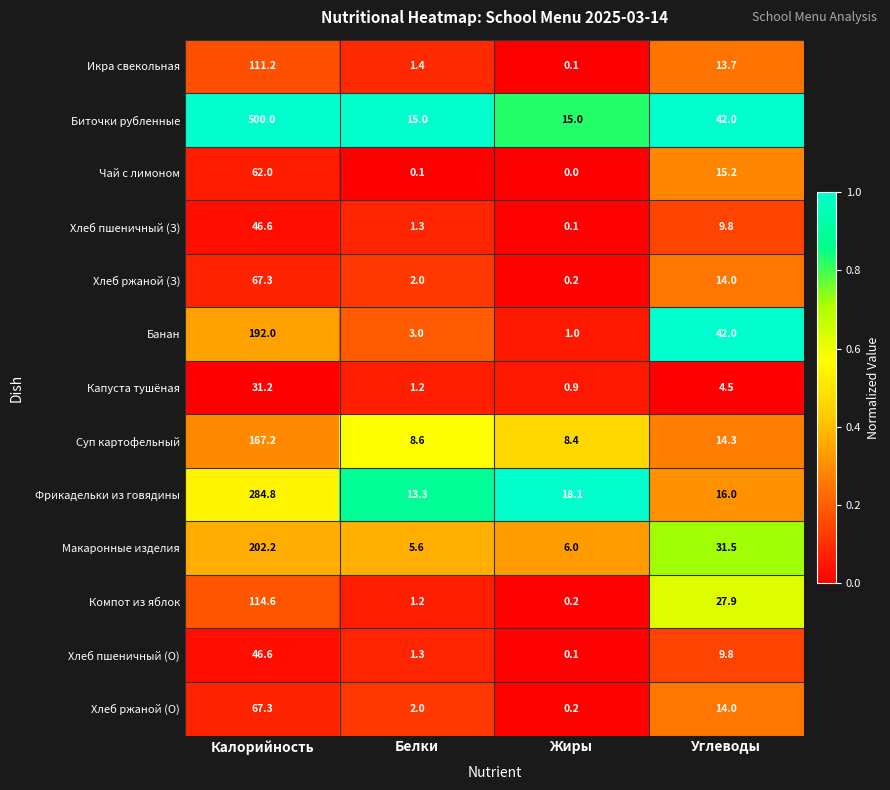

What is the difference between the maximum and minimum values in the Хлеб ржаной (О) series?

67.1